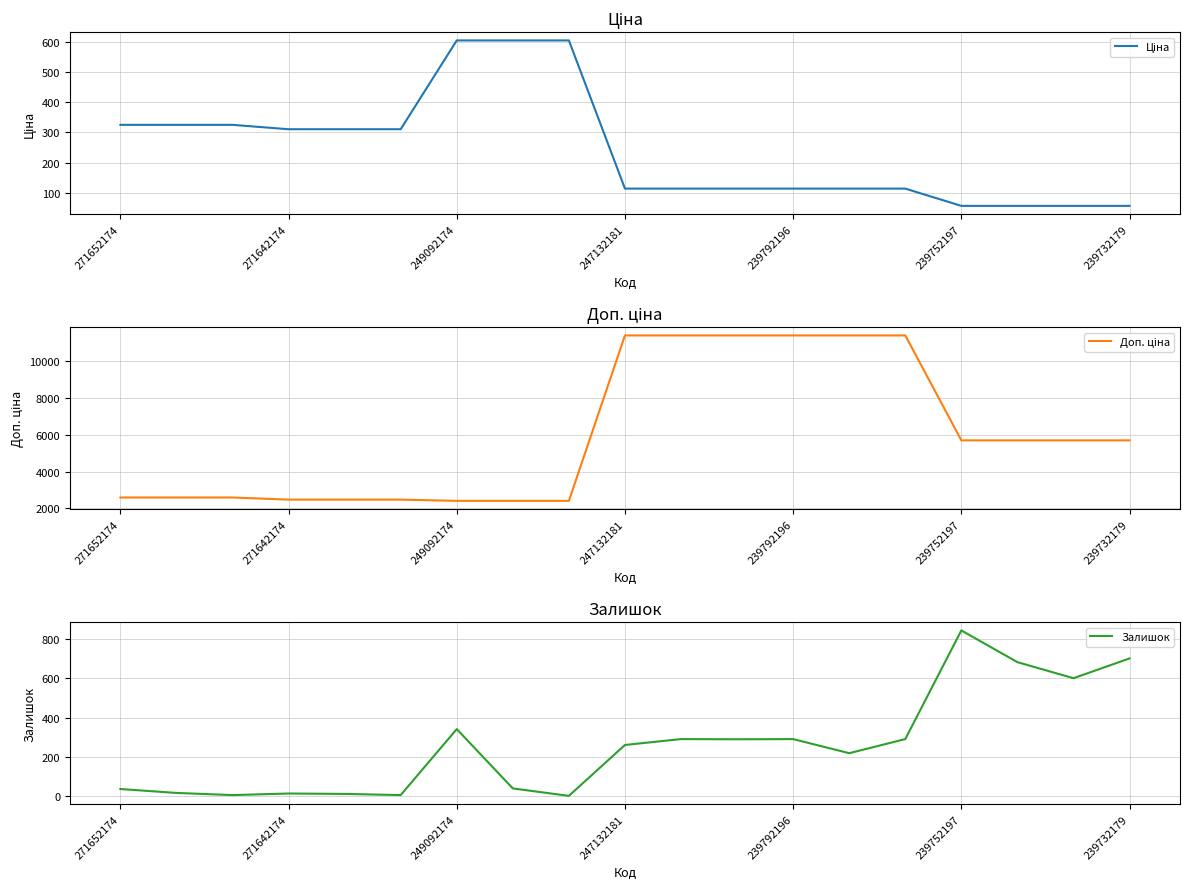

Does the chart display data point markers on the line(s)?

No